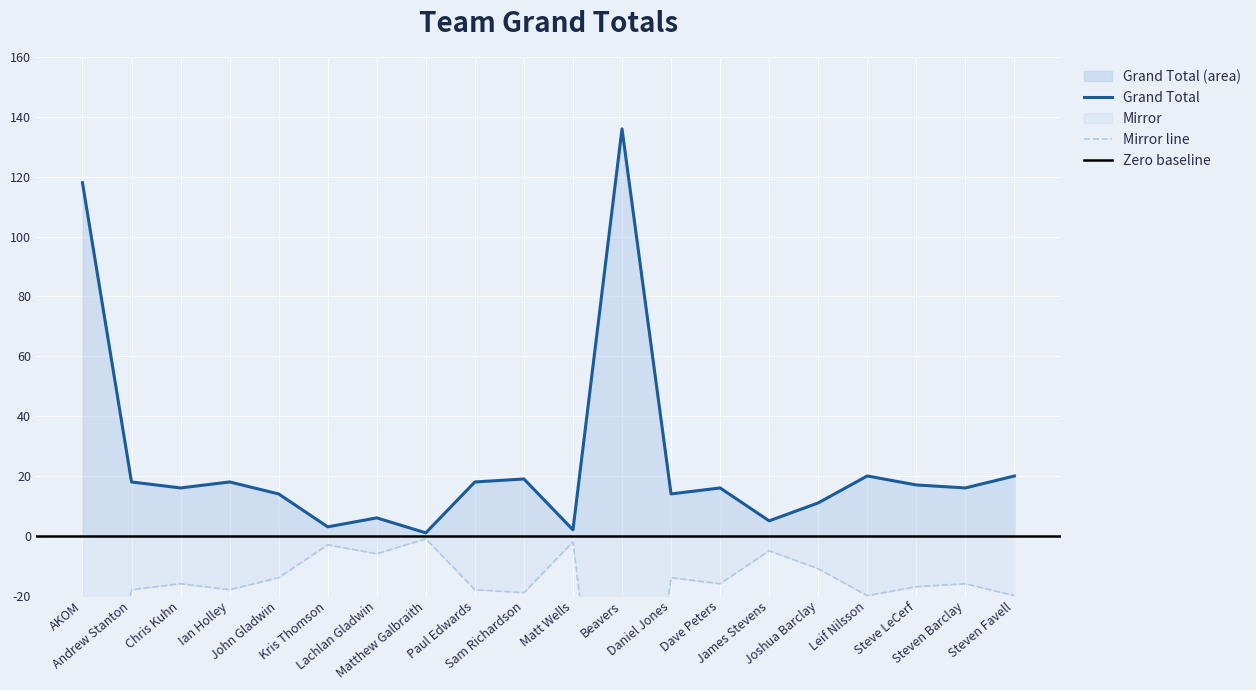

List the labels in order of value, largest first.

Beavers, AKOM, Leif Nilsson, Steven Favell, Sam Richardson, Andrew Stanton, Ian Holley, Paul Edwards, Steve LeCerf, Chris Kuhn, Dave Peters, Steven Barclay, John Gladwin, Daniel Jones, Joshua Barclay, Lachlan Gladwin, James Stevens, Kris Thomson, Matt Wells, Matthew Galbraith